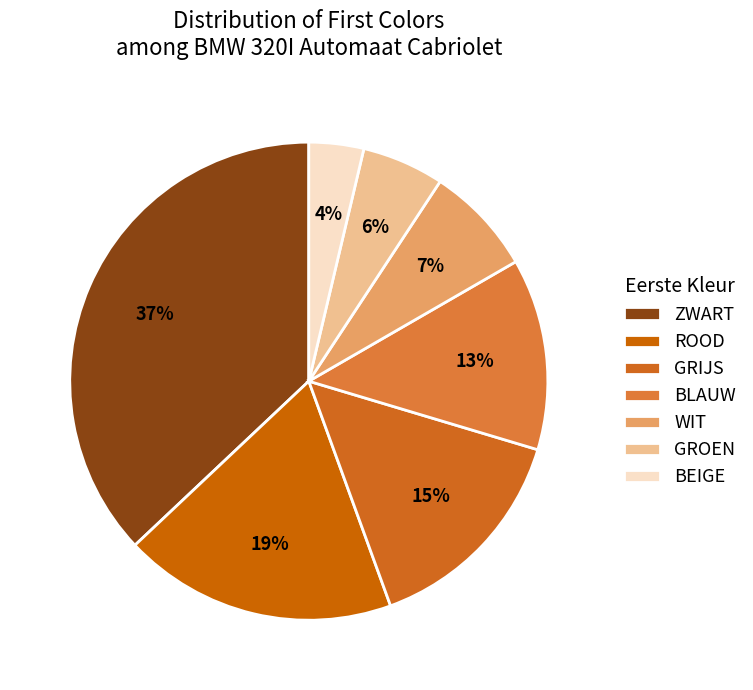

To the nearest percent, what percentage of the pie is GROEN?

6%